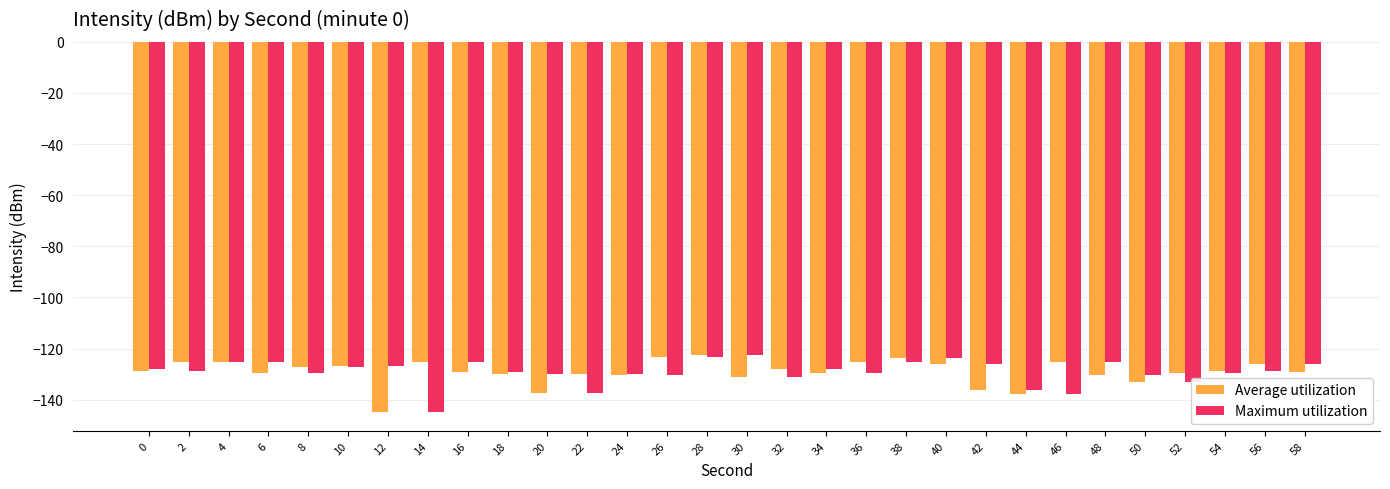

How many series are shown in this chart?

2